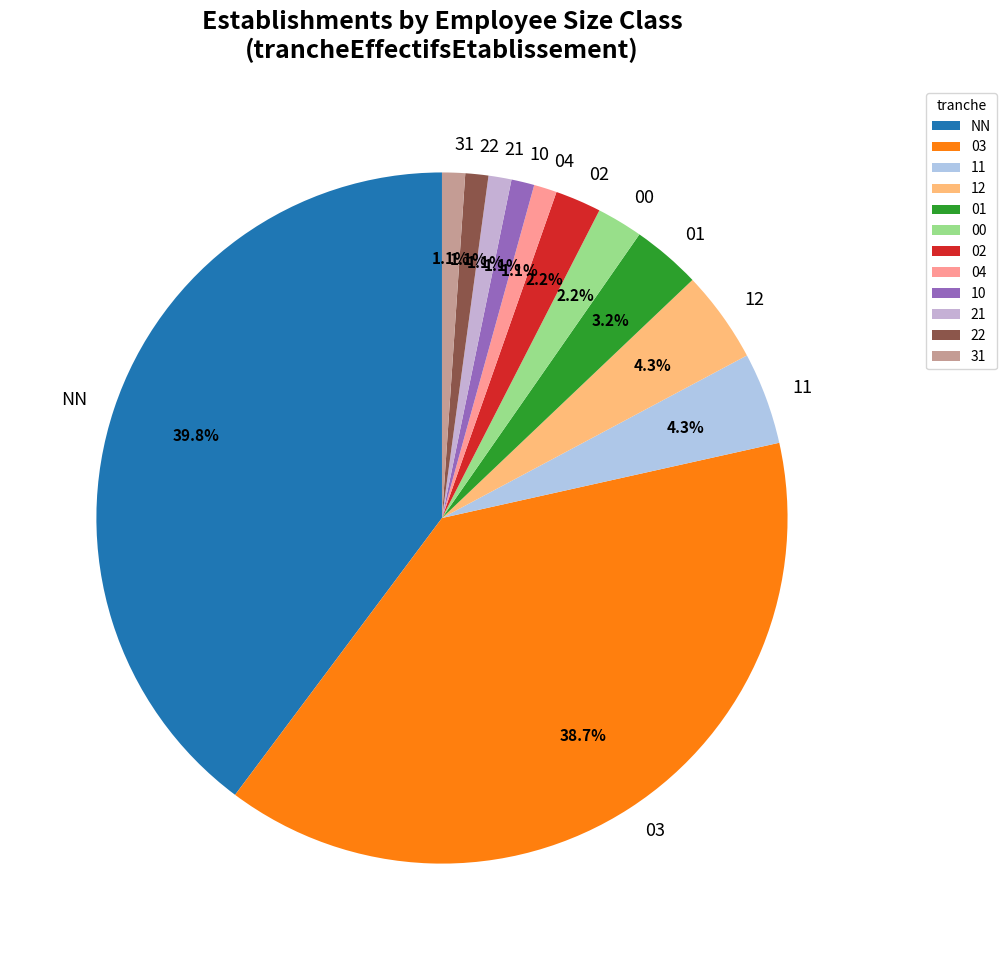

To the nearest percent, what is the difference between the largest and smallest slice percentages?

39%